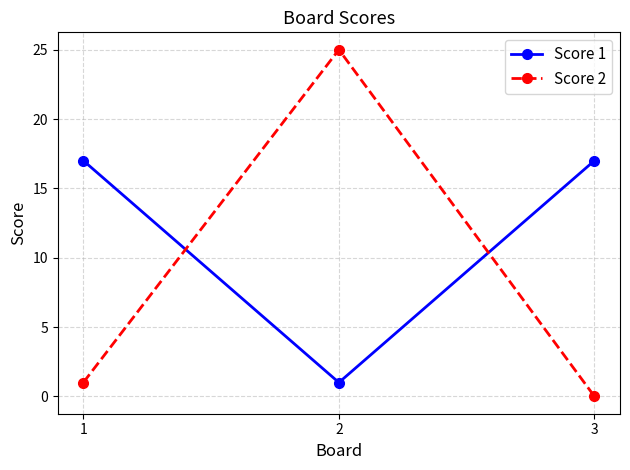

Which series has the largest total across all categories?

Score 1